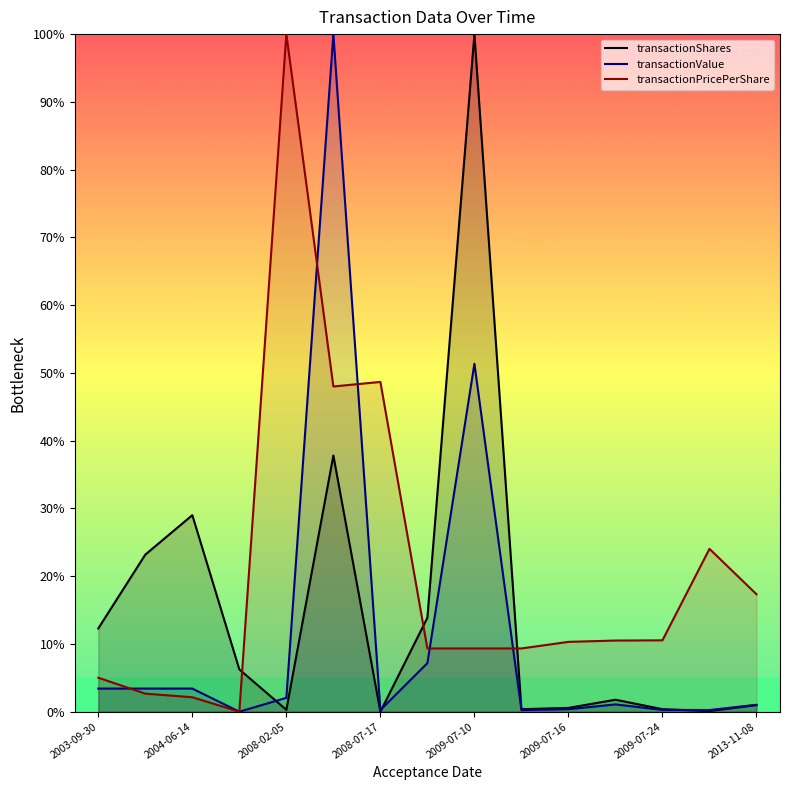

Is the value of transactionPricePerShare at 2008-07-17 greater than the value of transactionValue at 2013-11-08?

Yes